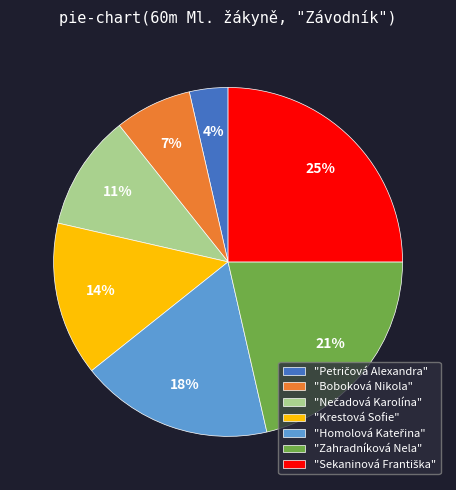

How many segments does this pie chart have?

7